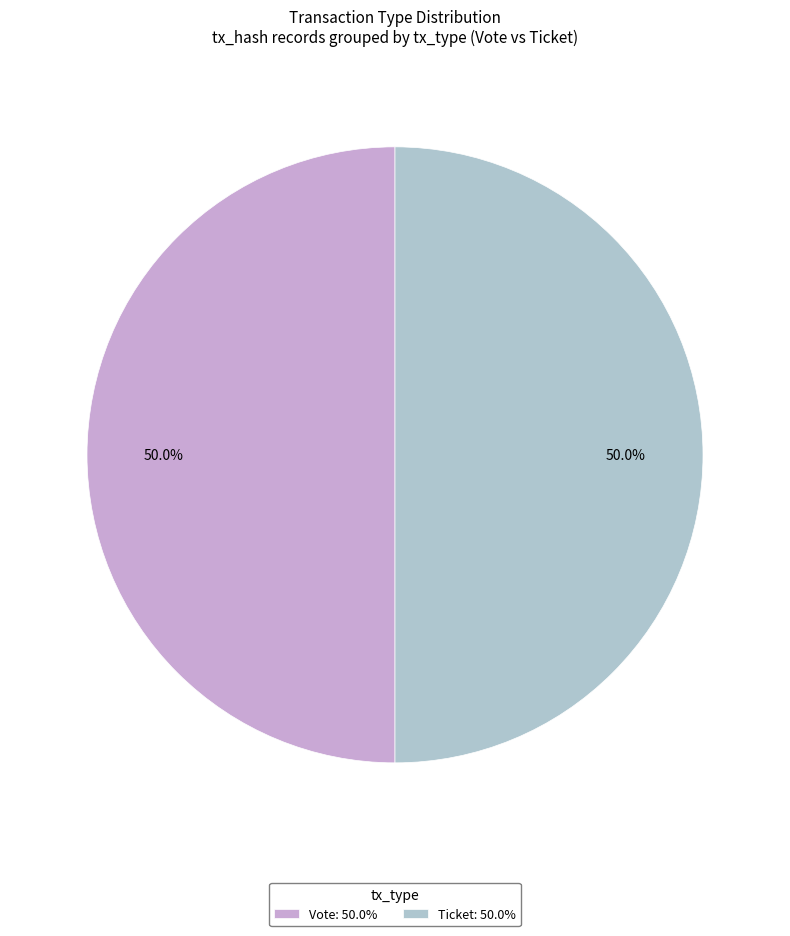

Approximately how many times larger is the value at Vote: 50.0% compared to Ticket: 50.0%?

1.0